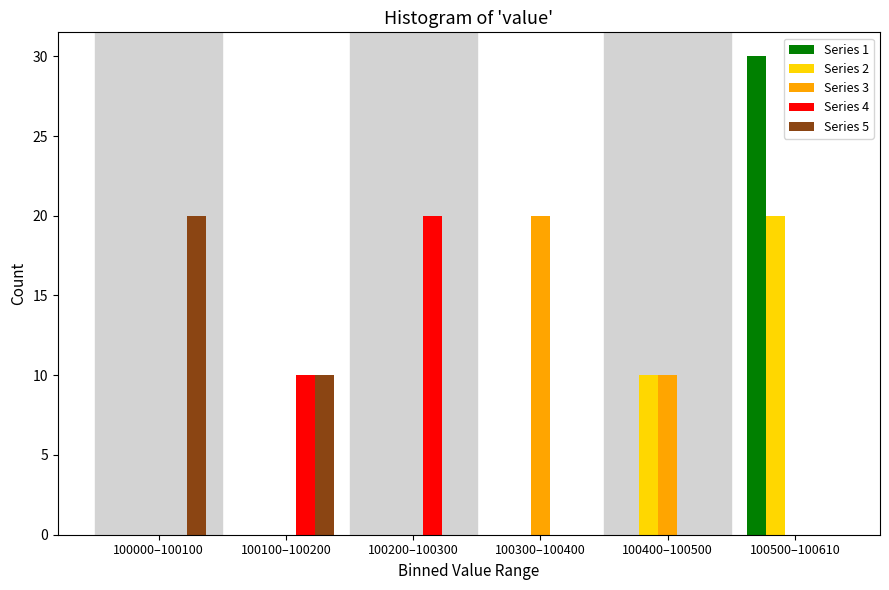

What is the sum of all Series 3 values?

30